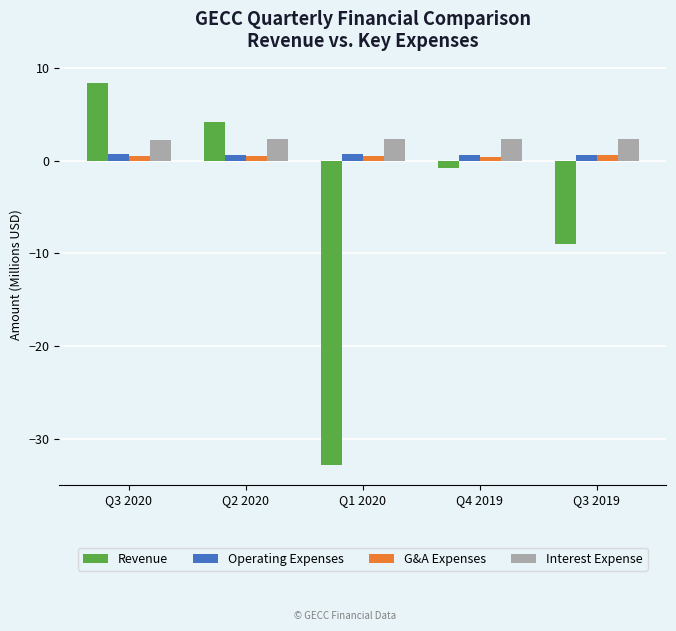

At which label is Revenue closest to -12?

Q3 2019